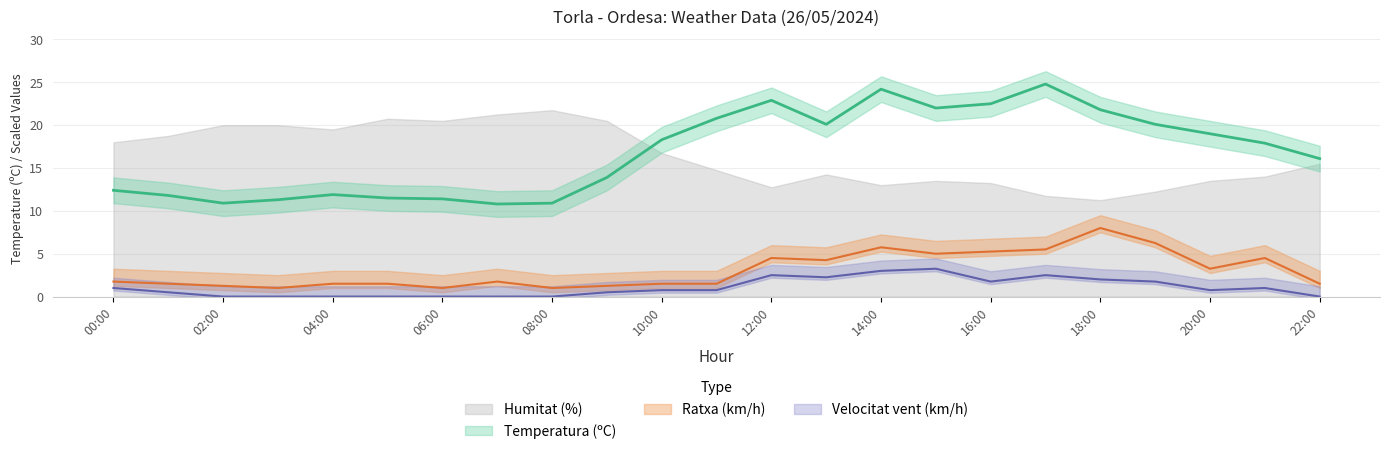

What is the spread (max minus min) of values at 21:00?

16.9